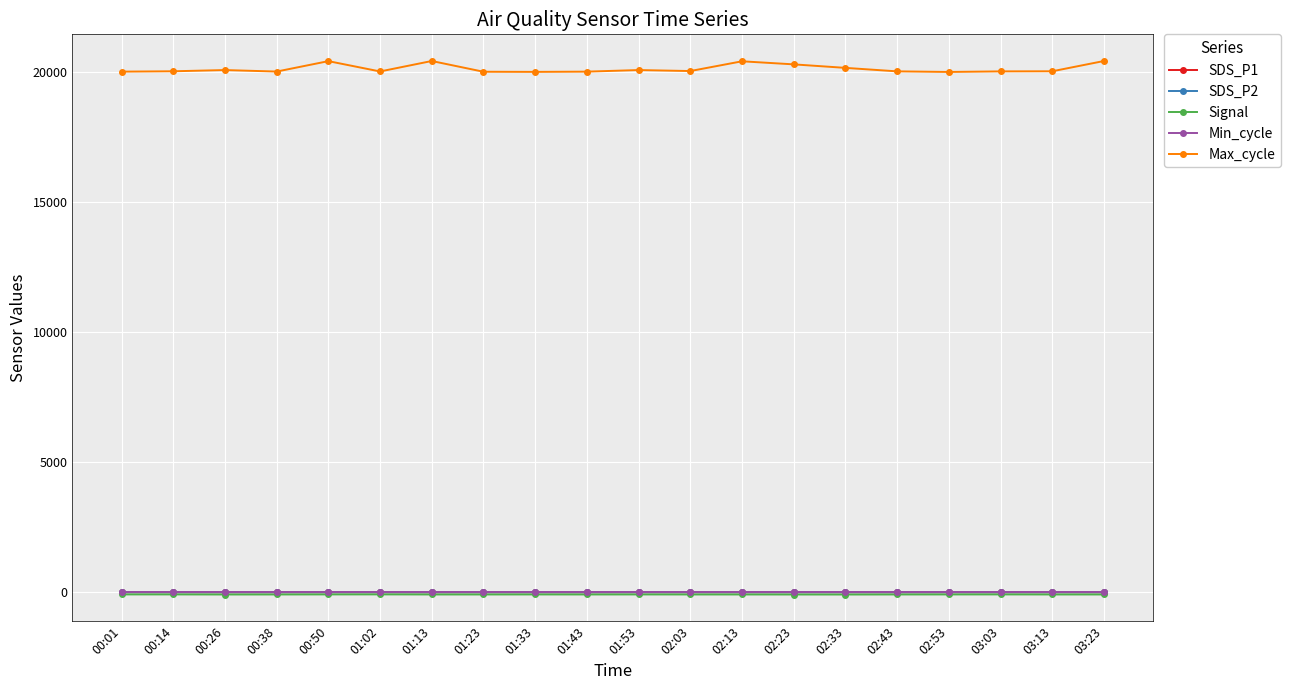

What is the value of the Max_cycle point at the 6th from the left?

20036.0